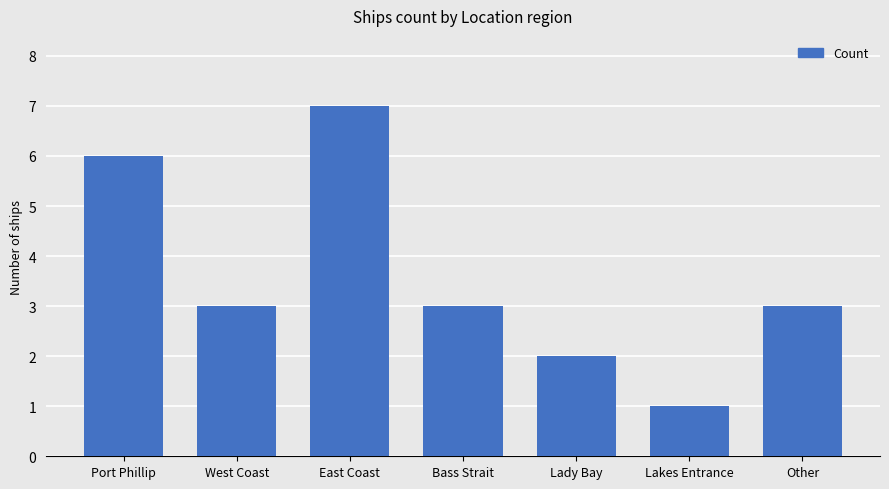

Reading left to right, transcribe all the data shown in this chart.

6	3	7	3	2	1	3